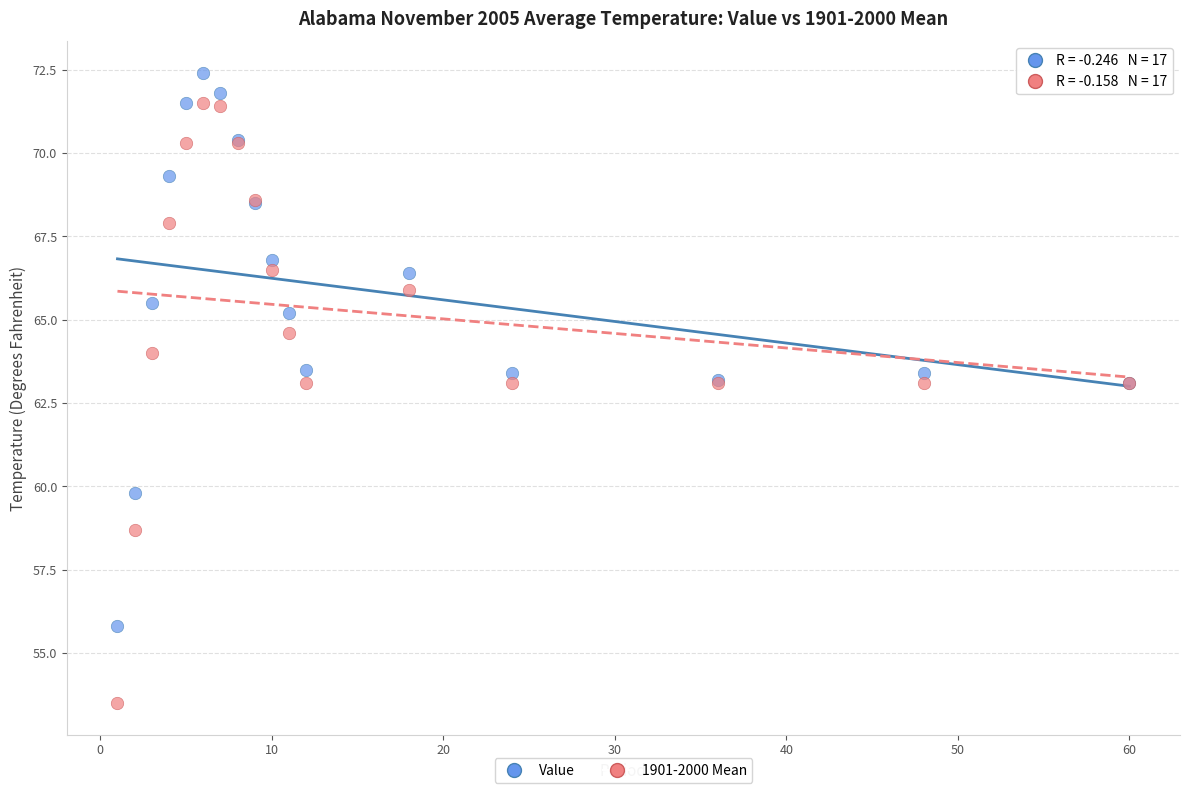

Which series reaches the maximum Y coordinate?

Value